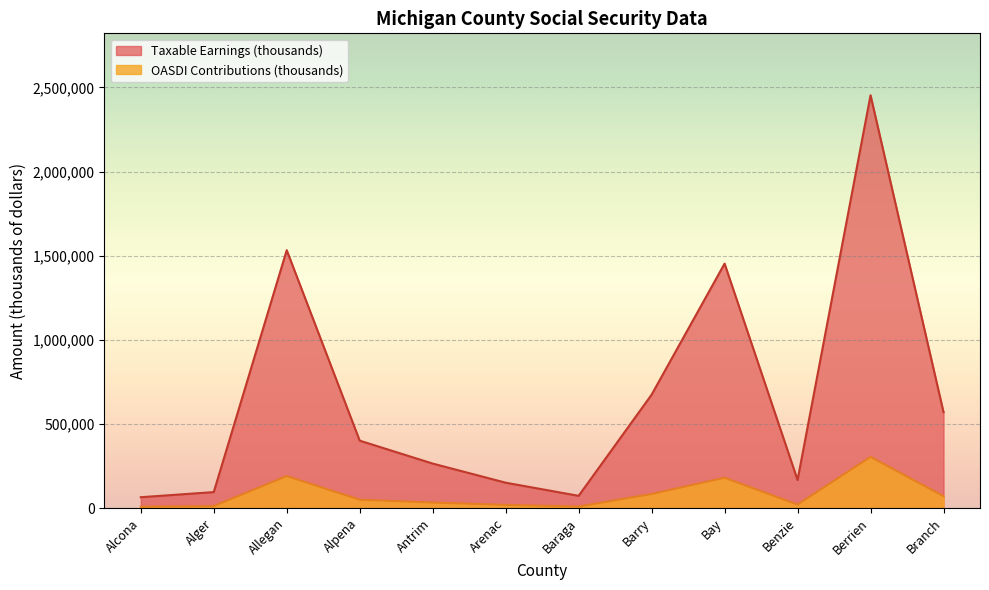

What value does the Taxable Earnings (thousands) series have at Benzie?

166583